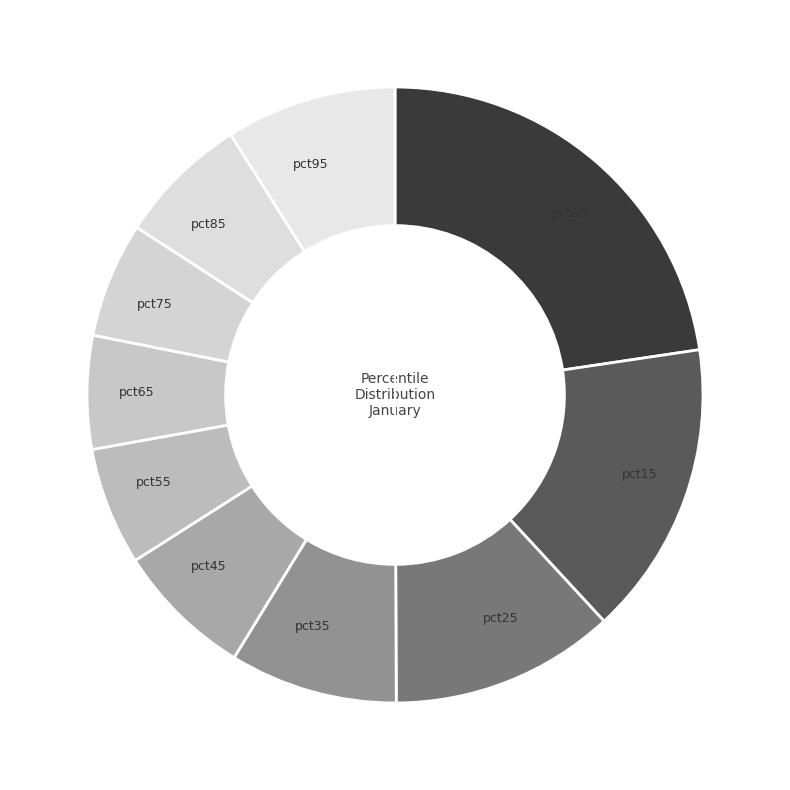

Count the number of slices in the pie.

10